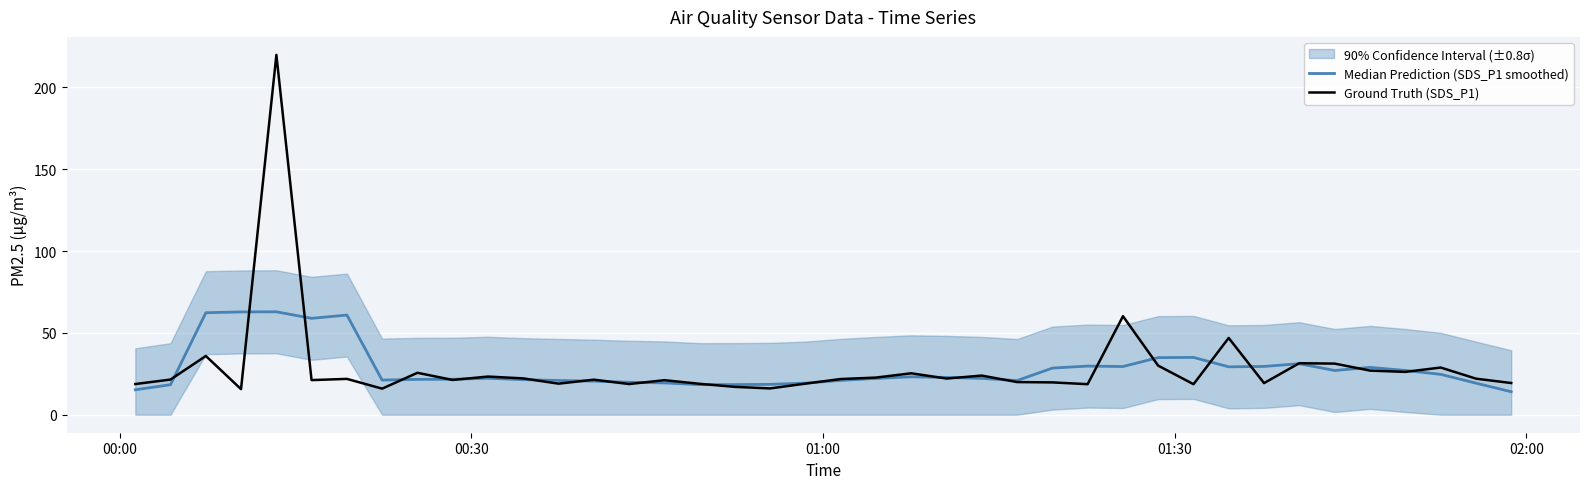

True or false: Ground Truth (SDS_P1) and Median Prediction (SDS_P1 smoothed) cross at least once.

True